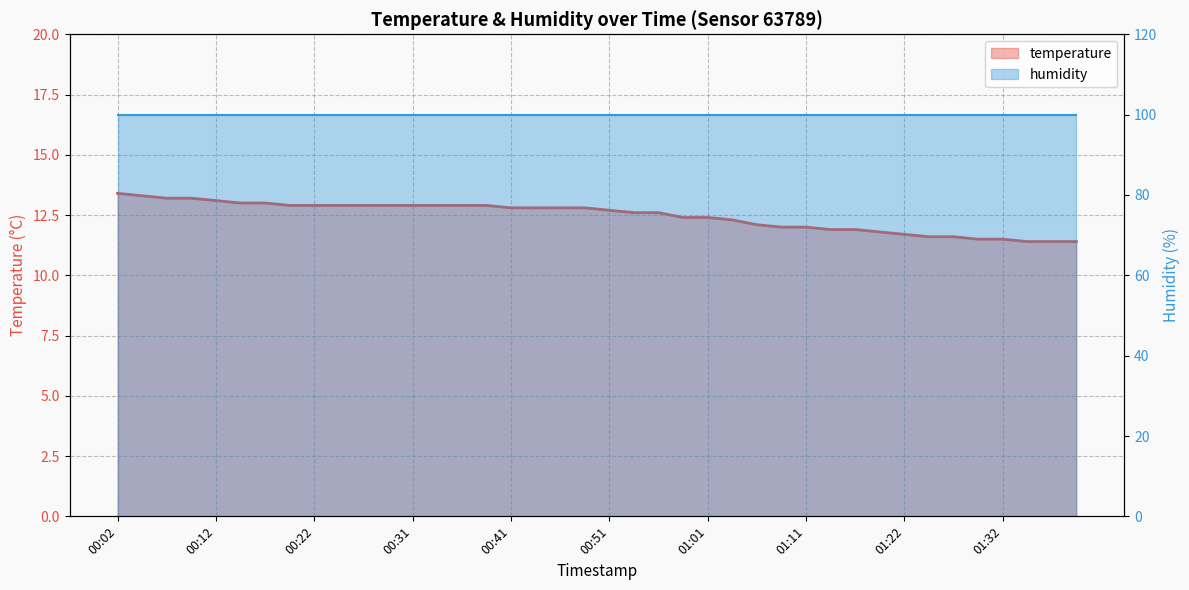

True or false: there are more than 0 points higher than both neighbors.

False